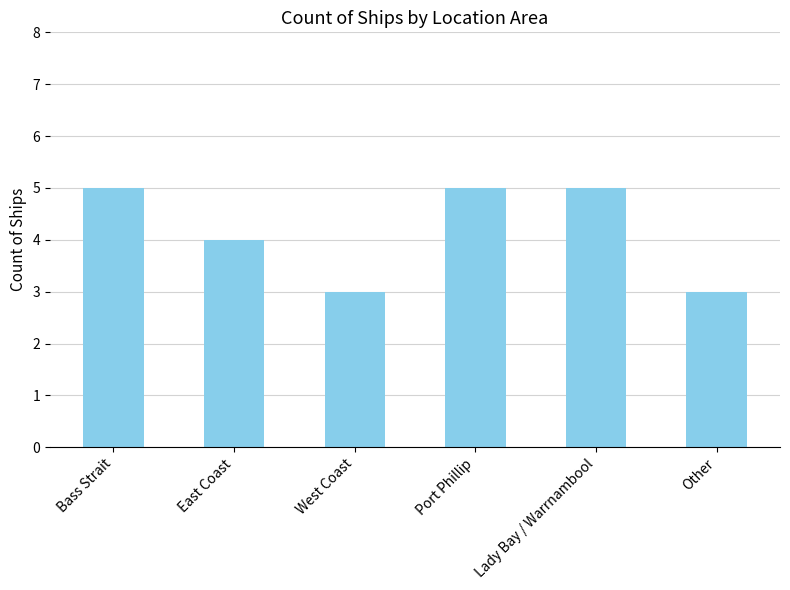

What position from the left is Other?

6